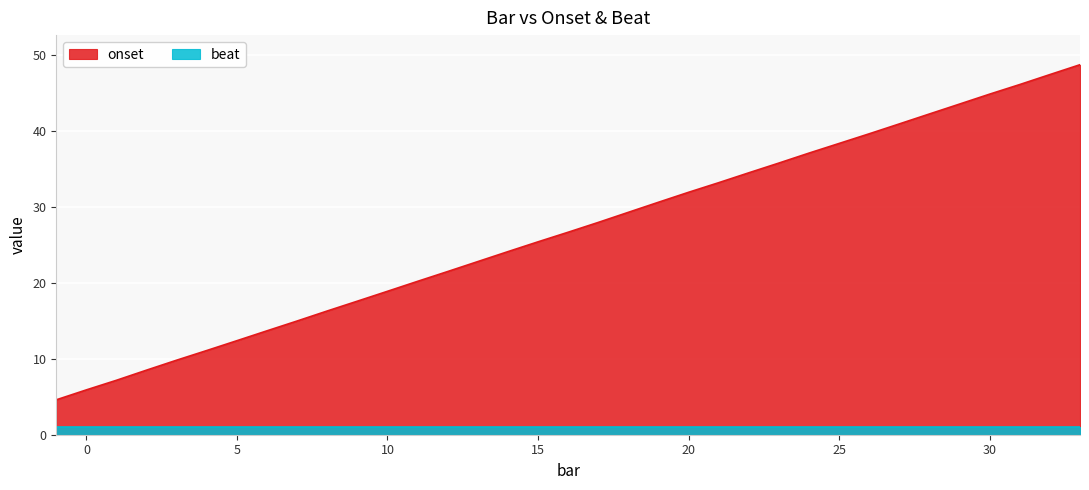

At which category does the chart reach its minimum across all series?

-1